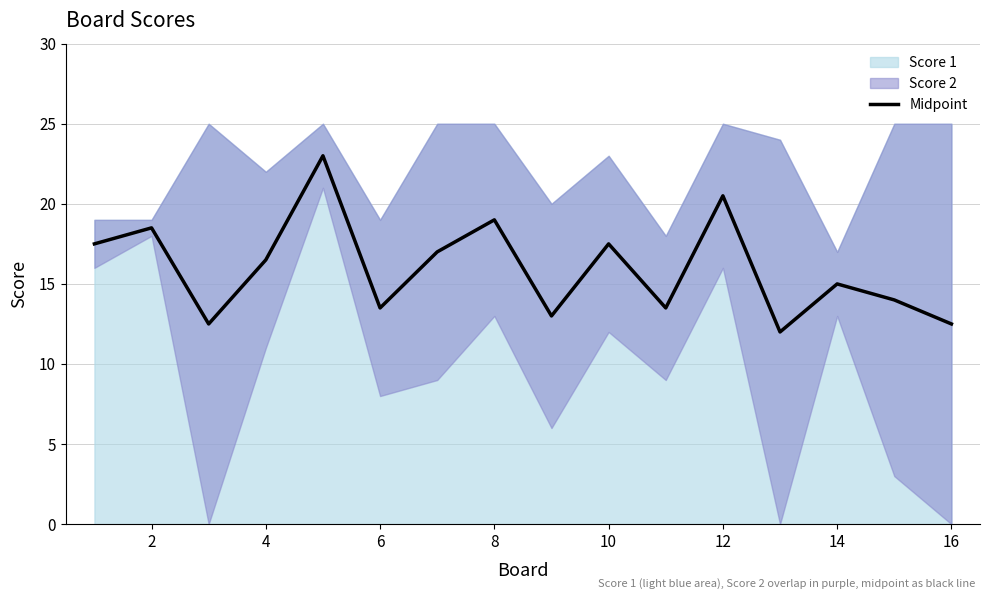

Where is the first local maximum?

2